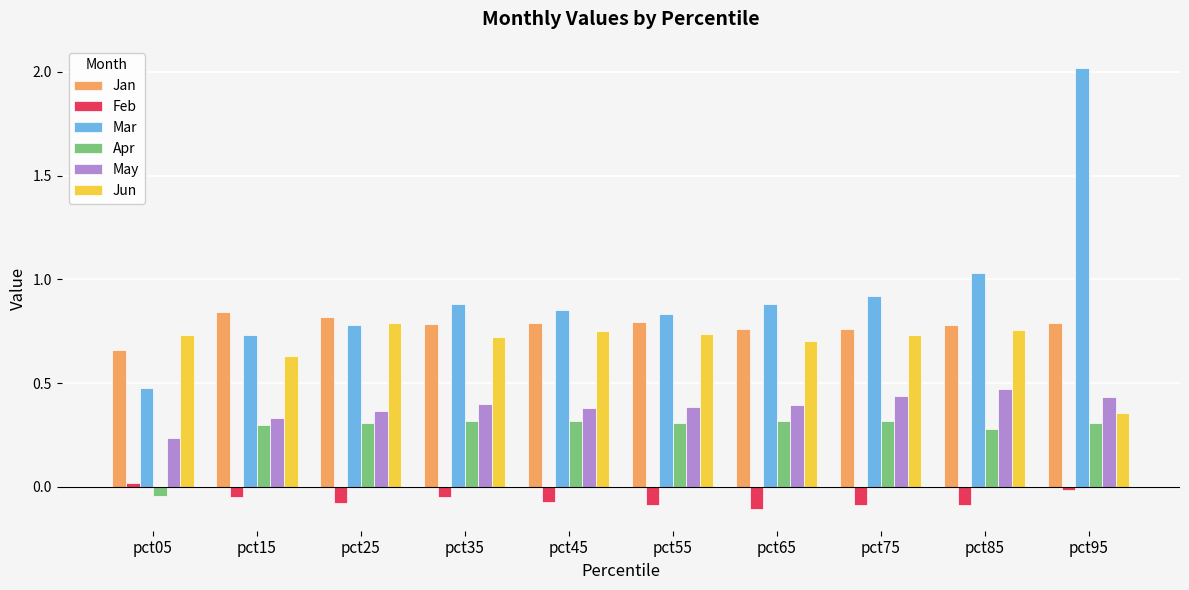

Which series has the largest range (max minus min)?

Mar